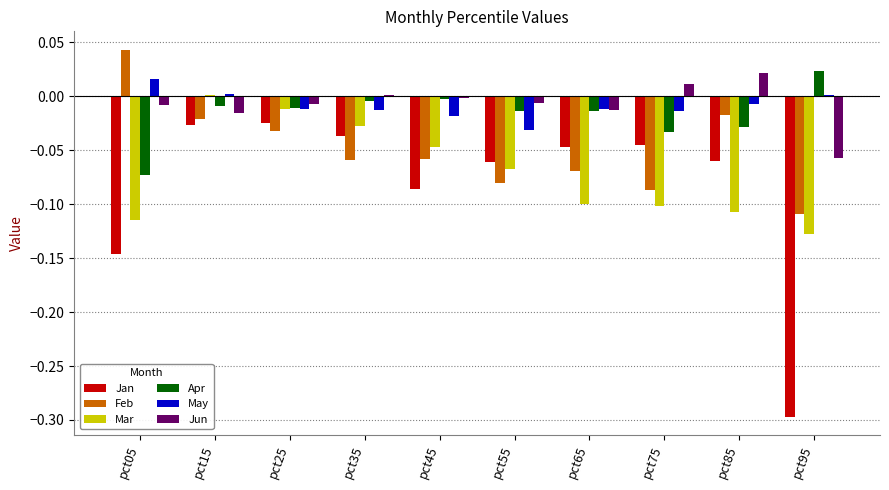

Is it true that May equals 0.0 at pct15?

True